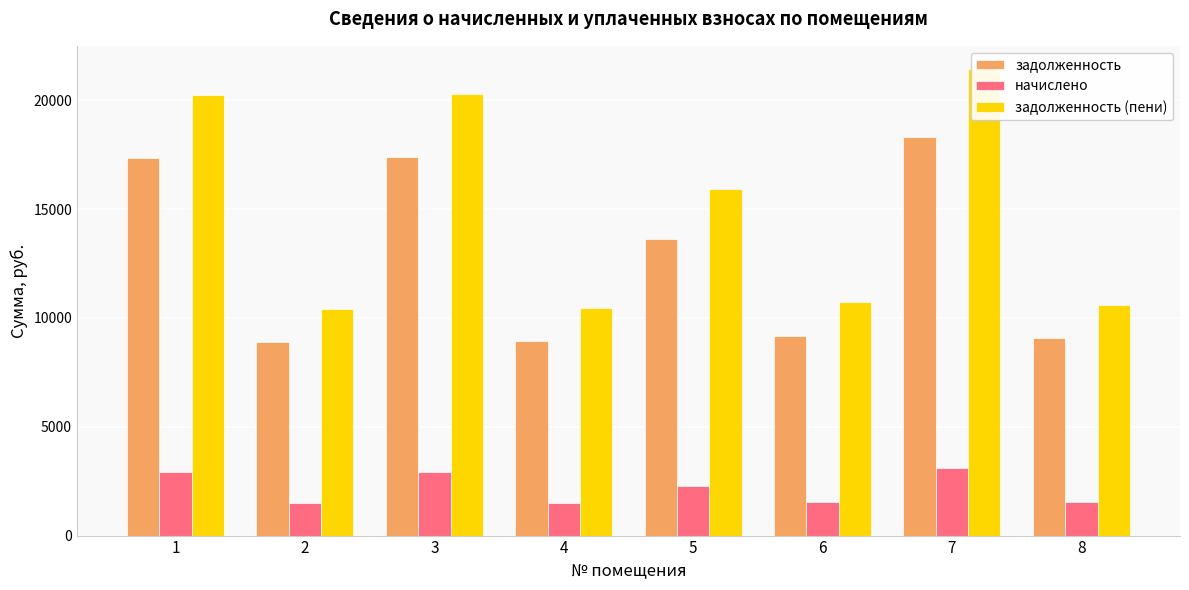

Which category has the highest value across all series?

7